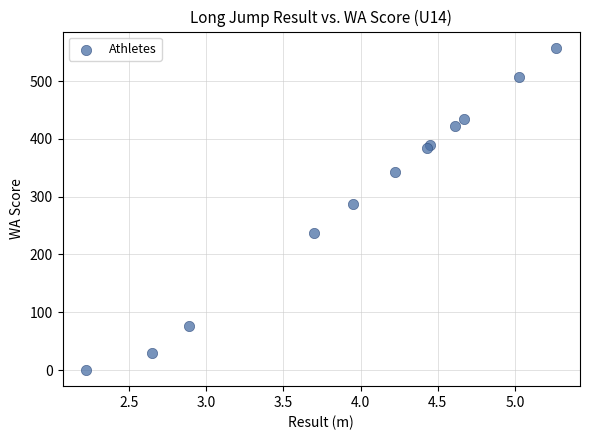

What Y value in the scatter plot is closest to 279?

288